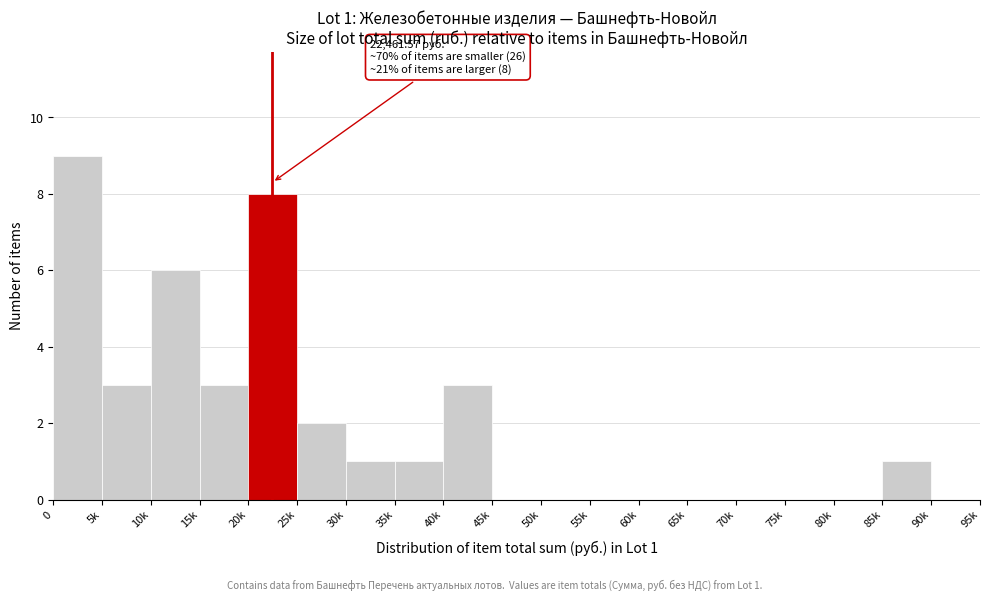

Reading left to right, what are all the values shown in this chart?

0=9	5k=3	10k=6	15k=3	20k=8	25k=2	30k=1	35k=1	40k=3	45k=0	50k=0	55k=0	60k=0	65k=0	70k=0	75k=0	80k=0	85k=1	90k=0